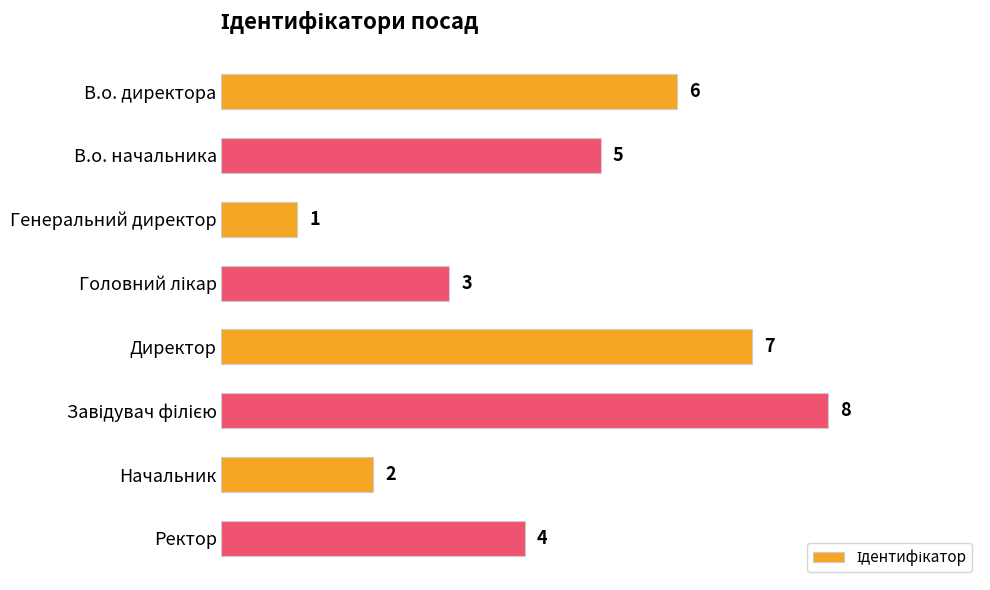

What is the value of the 5th bar from the top?

7